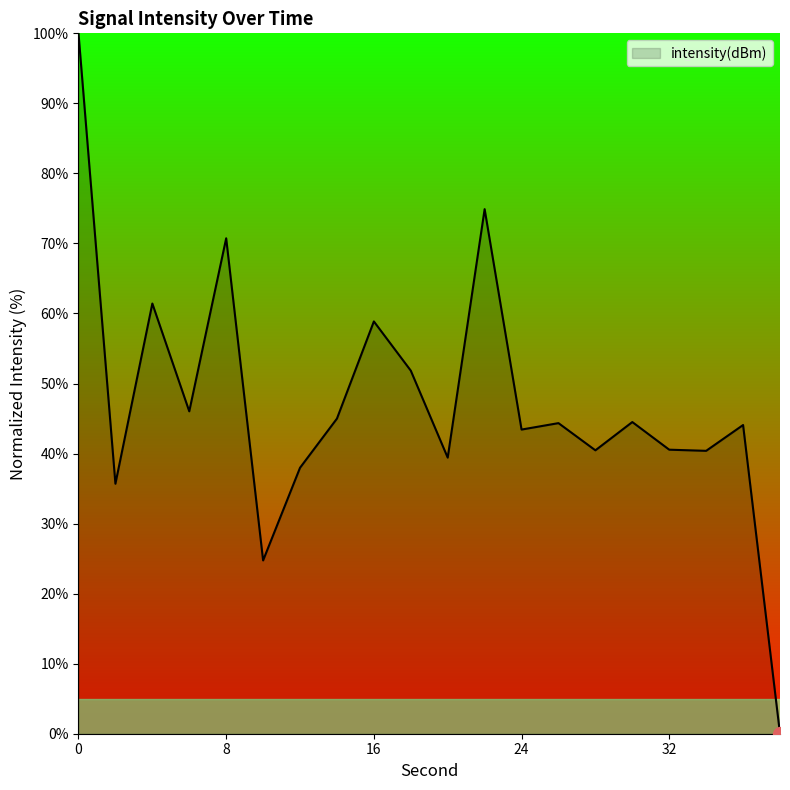

What is the difference between the maximum and minimum values?

100.0